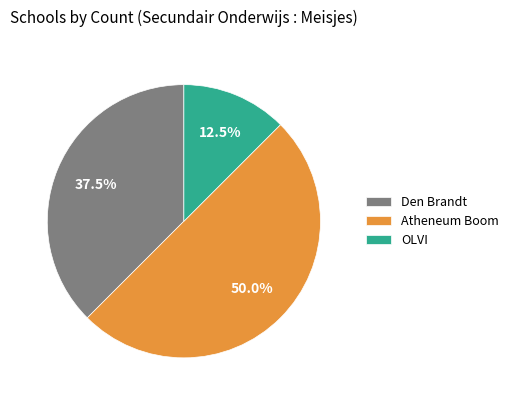

What percentage is the Atheneum Boom slice, to the nearest percent?

50%